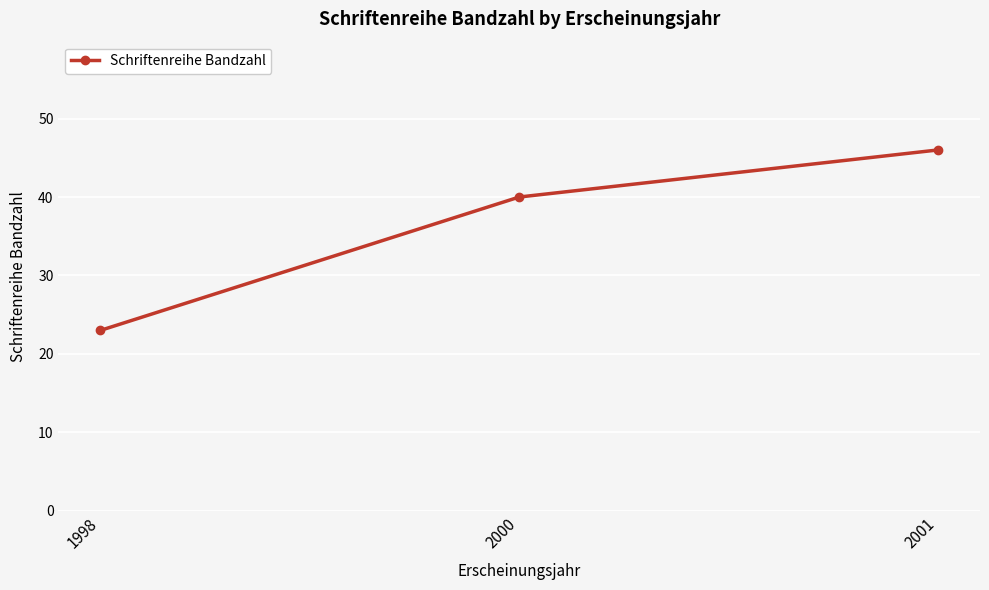

What is the ratio of the value at 2001 to the value at 1998?

2.0